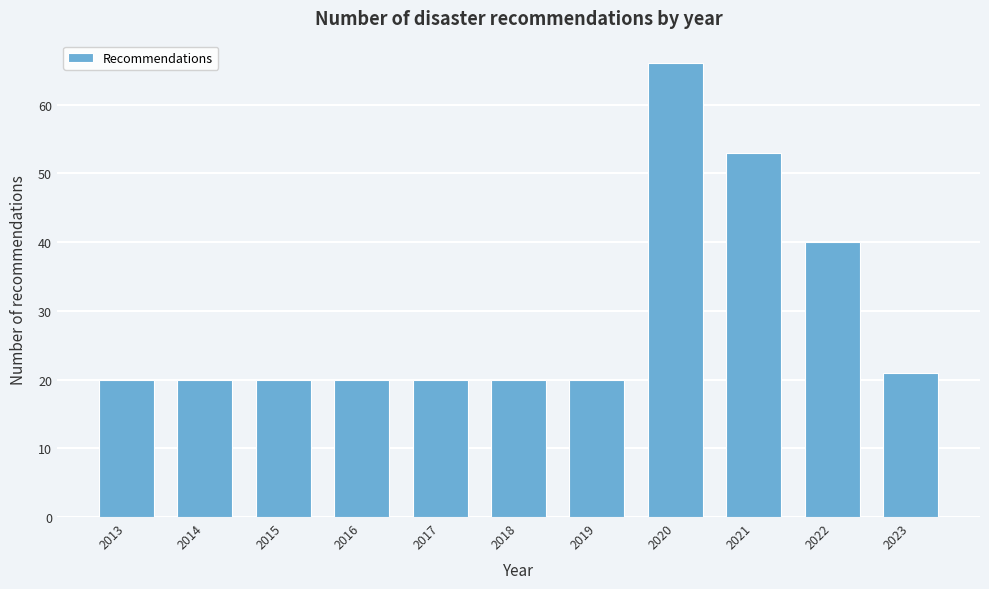

Reading left to right, what are all the values shown in this chart?

2013=20	2014=20	2015=20	2016=20	2017=20	2018=20	2019=20	2020=66	2021=53	2022=40	2023=21